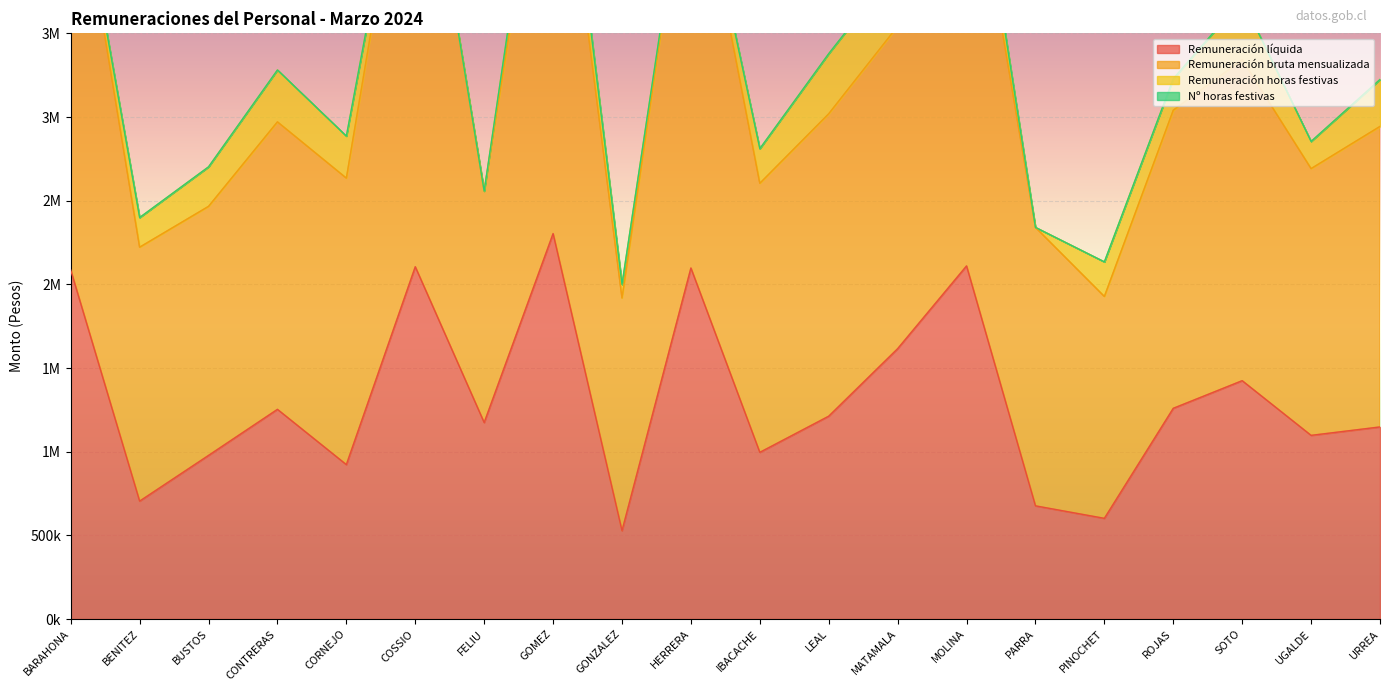

At which category does the chart reach its minimum across all series?

GONZALEZ